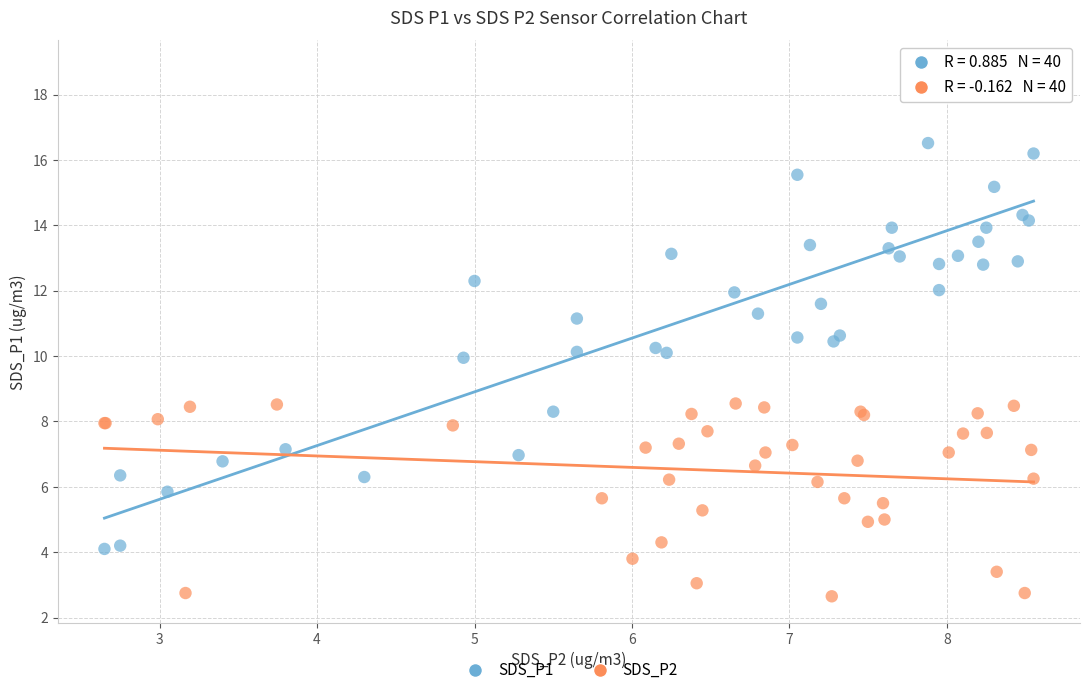

Which series contains the highest Y value?

SDS_P1